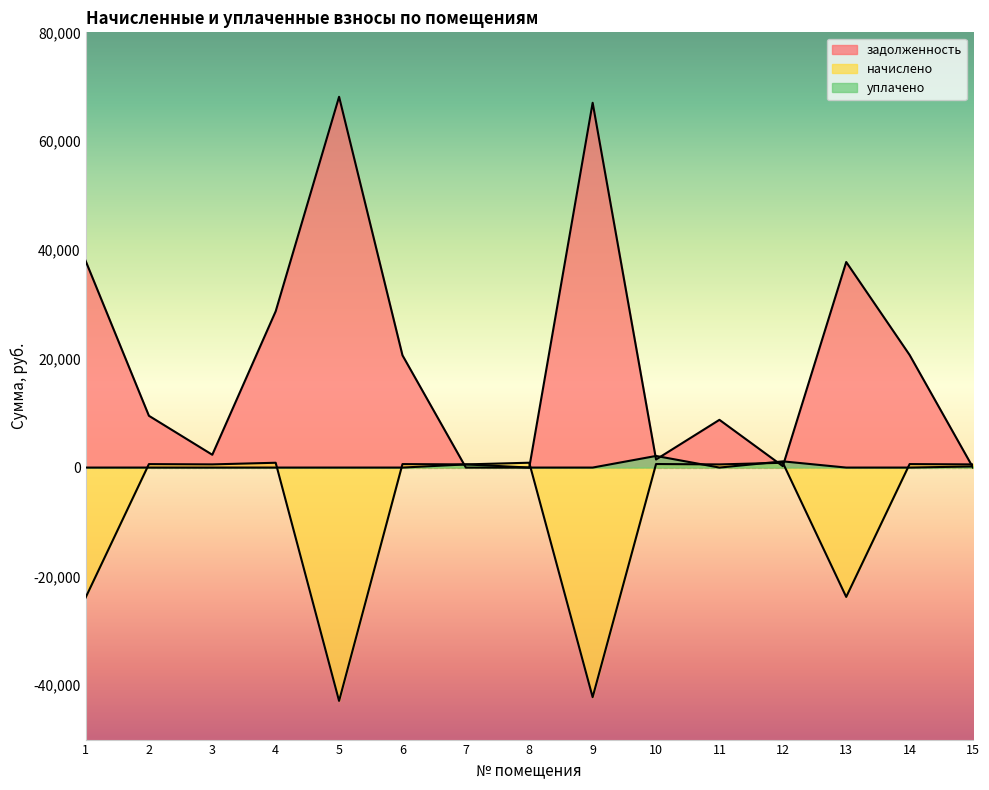

What is the maximum value shown in the chart?

68151.2